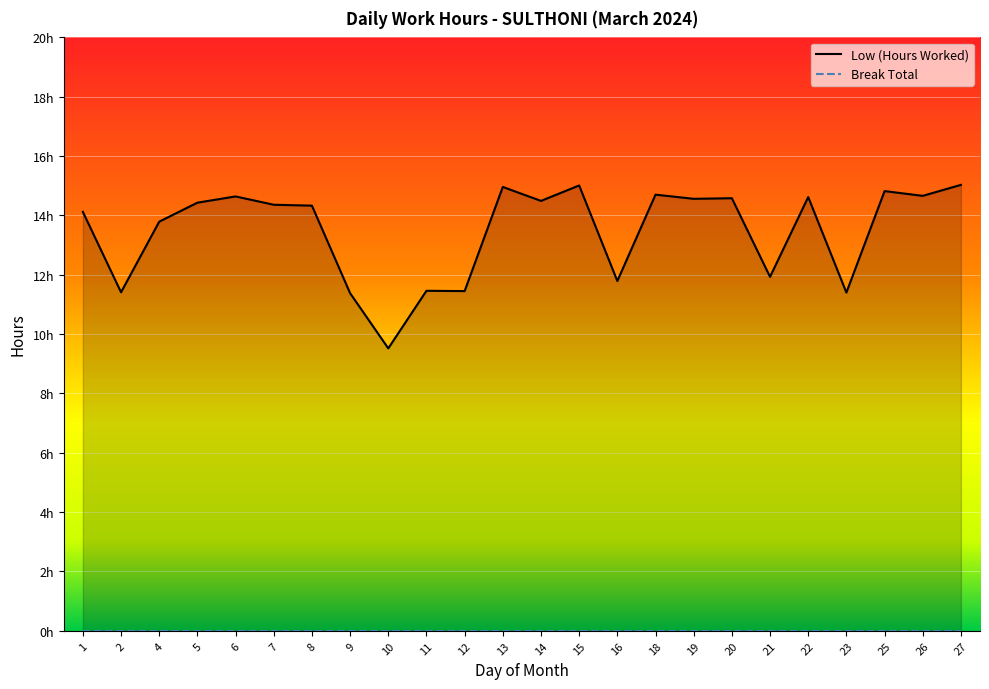

What is the difference between the second highest and minimum values?

5.5